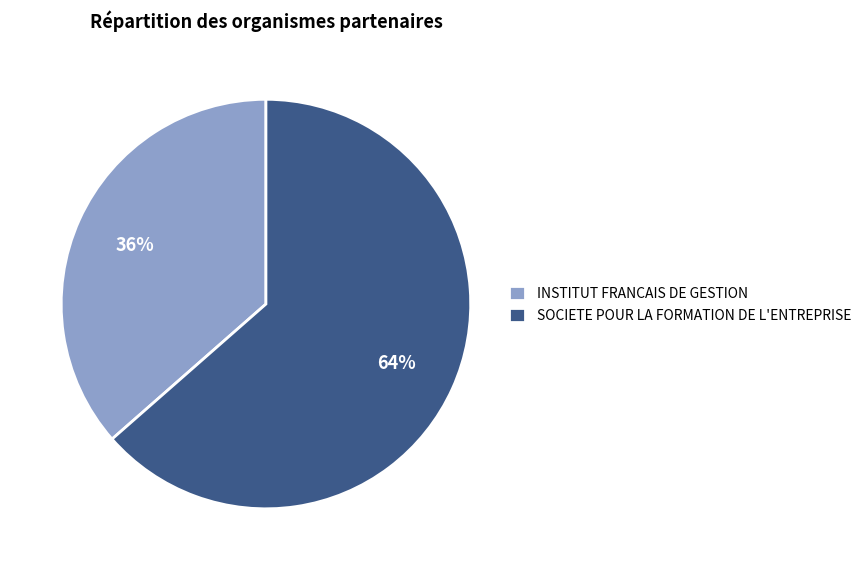

Which slice is the smallest?

INSTITUT FRANCAIS DE GESTION